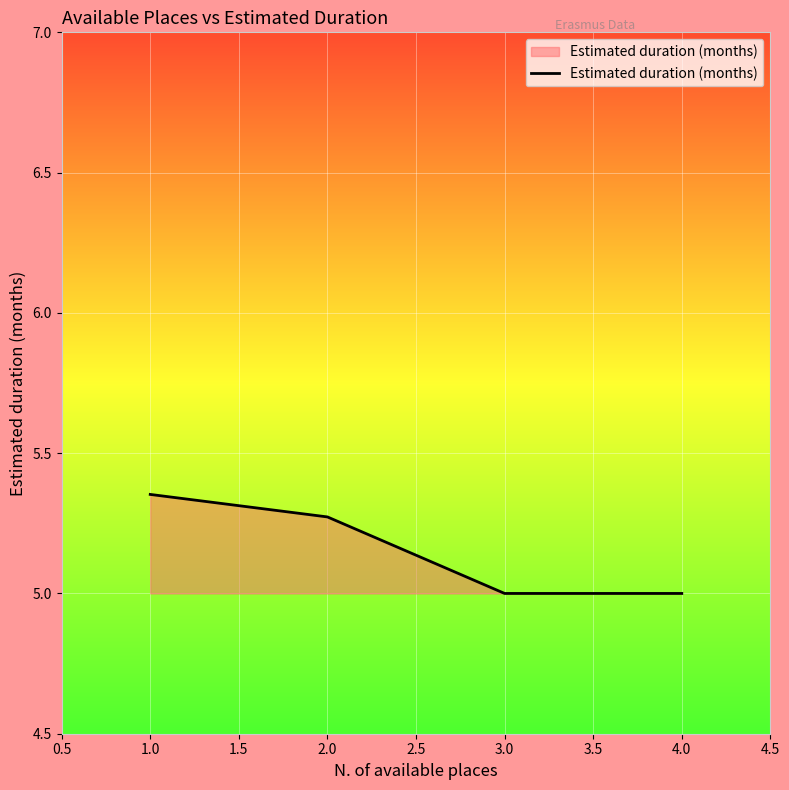

What is the smallest value displayed?

5.0